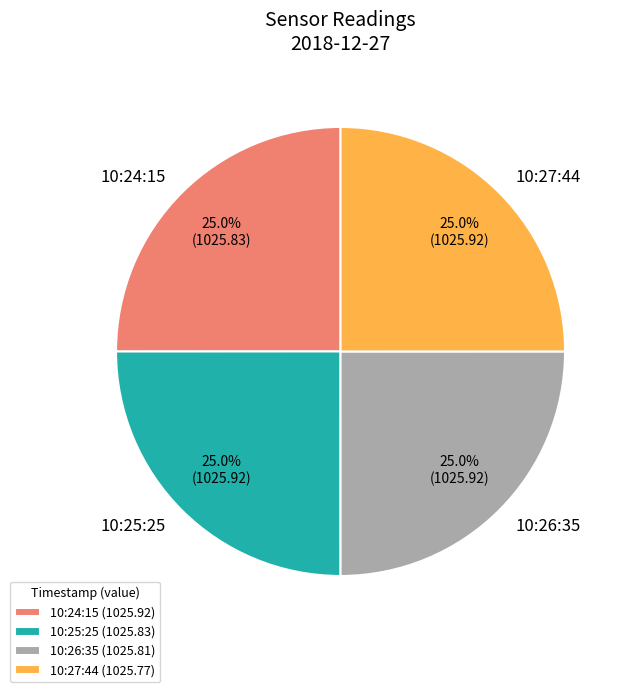

Approximately how many times larger is the value at 10:25:25 compared to 10:26:35?

1.0